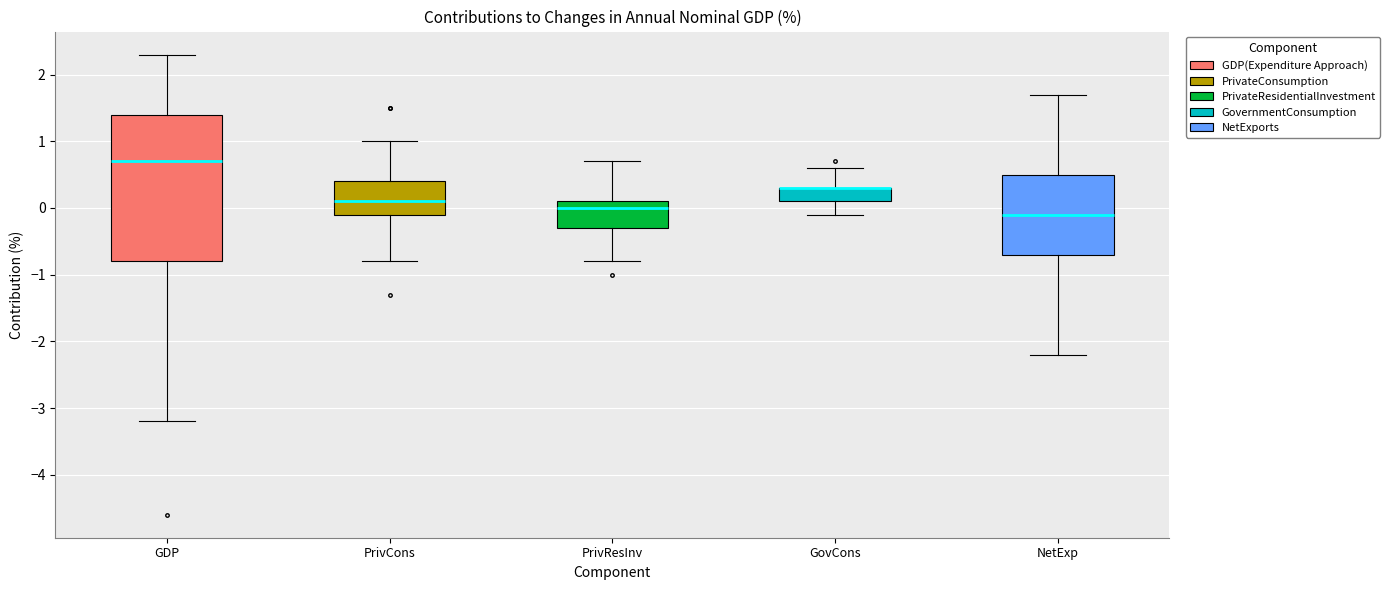

Comparing the boxes themselves (not the whiskers), which one is the tallest?

GDP